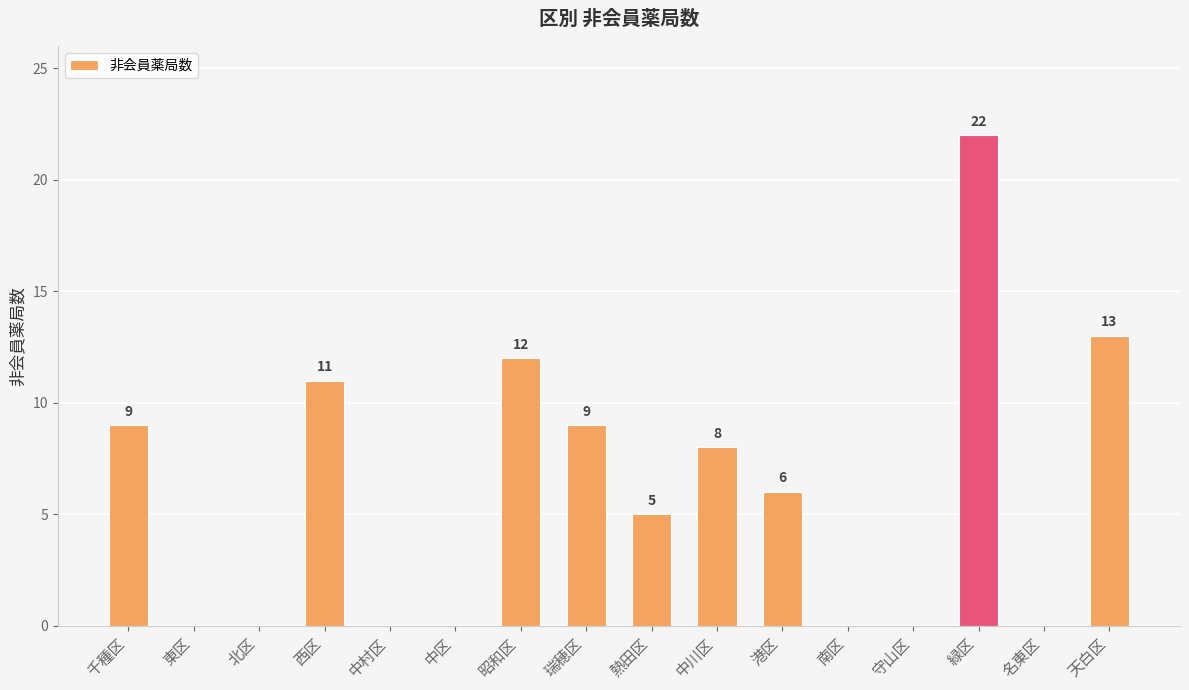

Which has a higher value, 名東区 or 港区?

港区